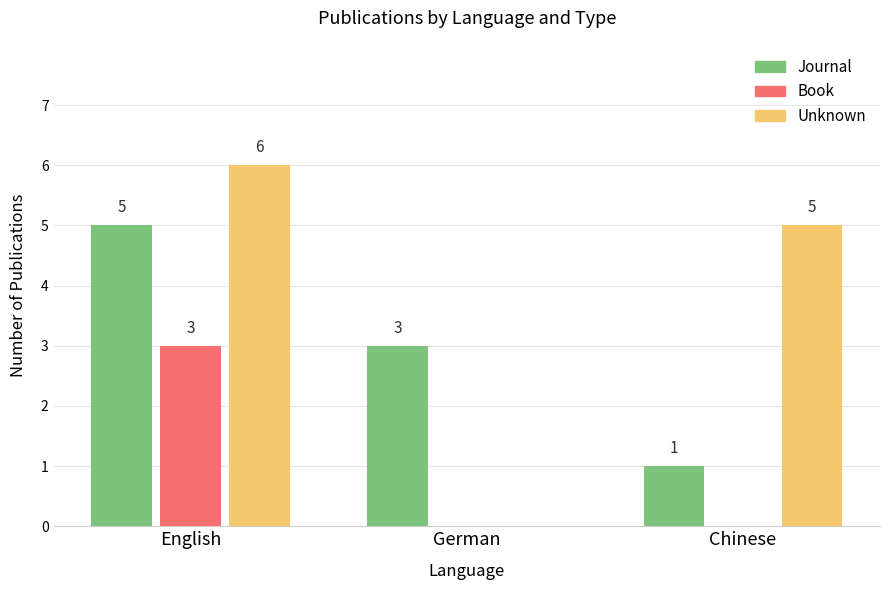

Which series changed the most between English and Chinese?

Journal